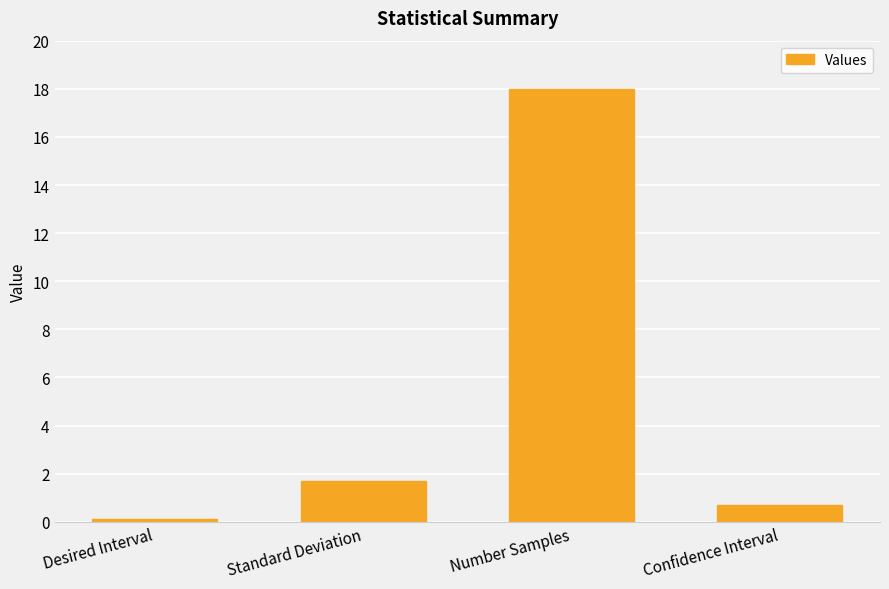

What is the average value?

5.1